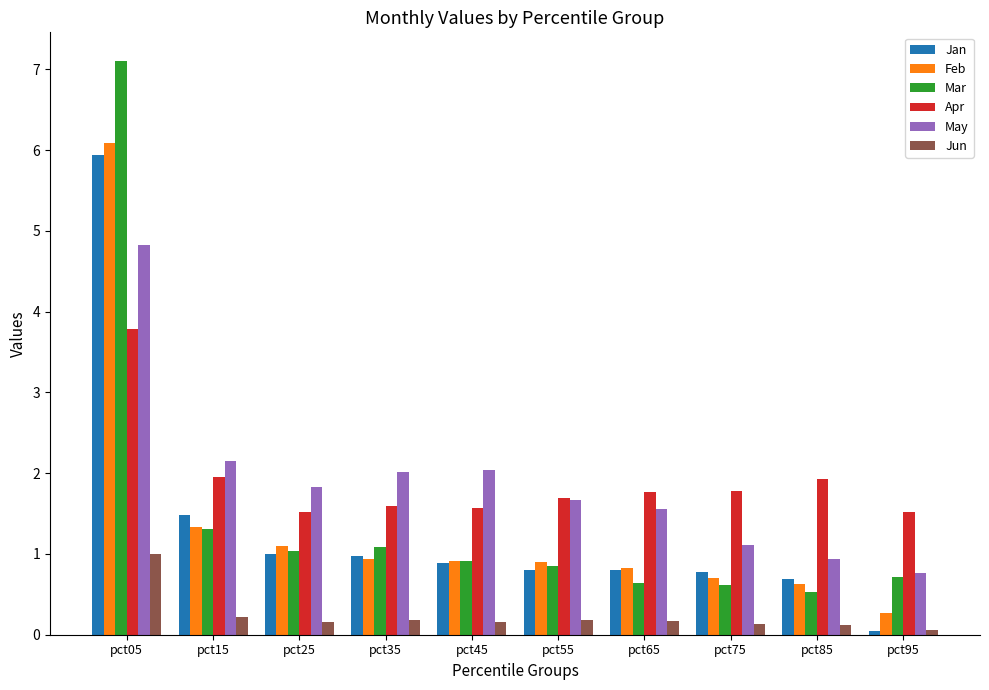

How many bars are there in each group?

6